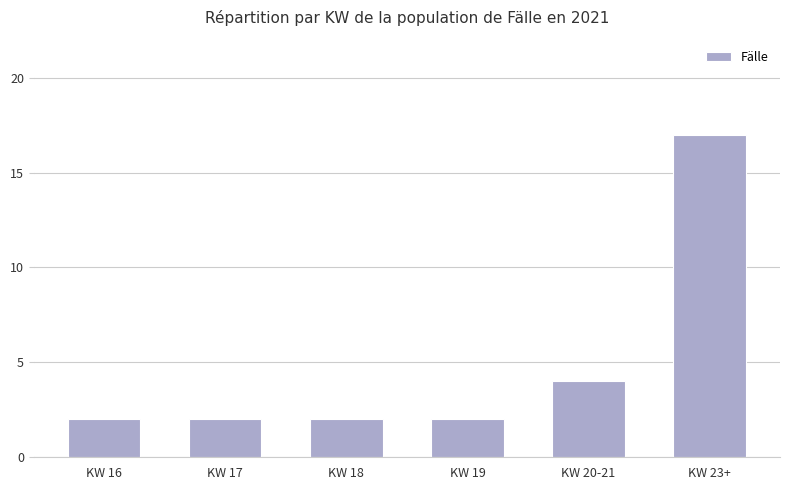

Is it true that the value at KW 23+ is 5?

False